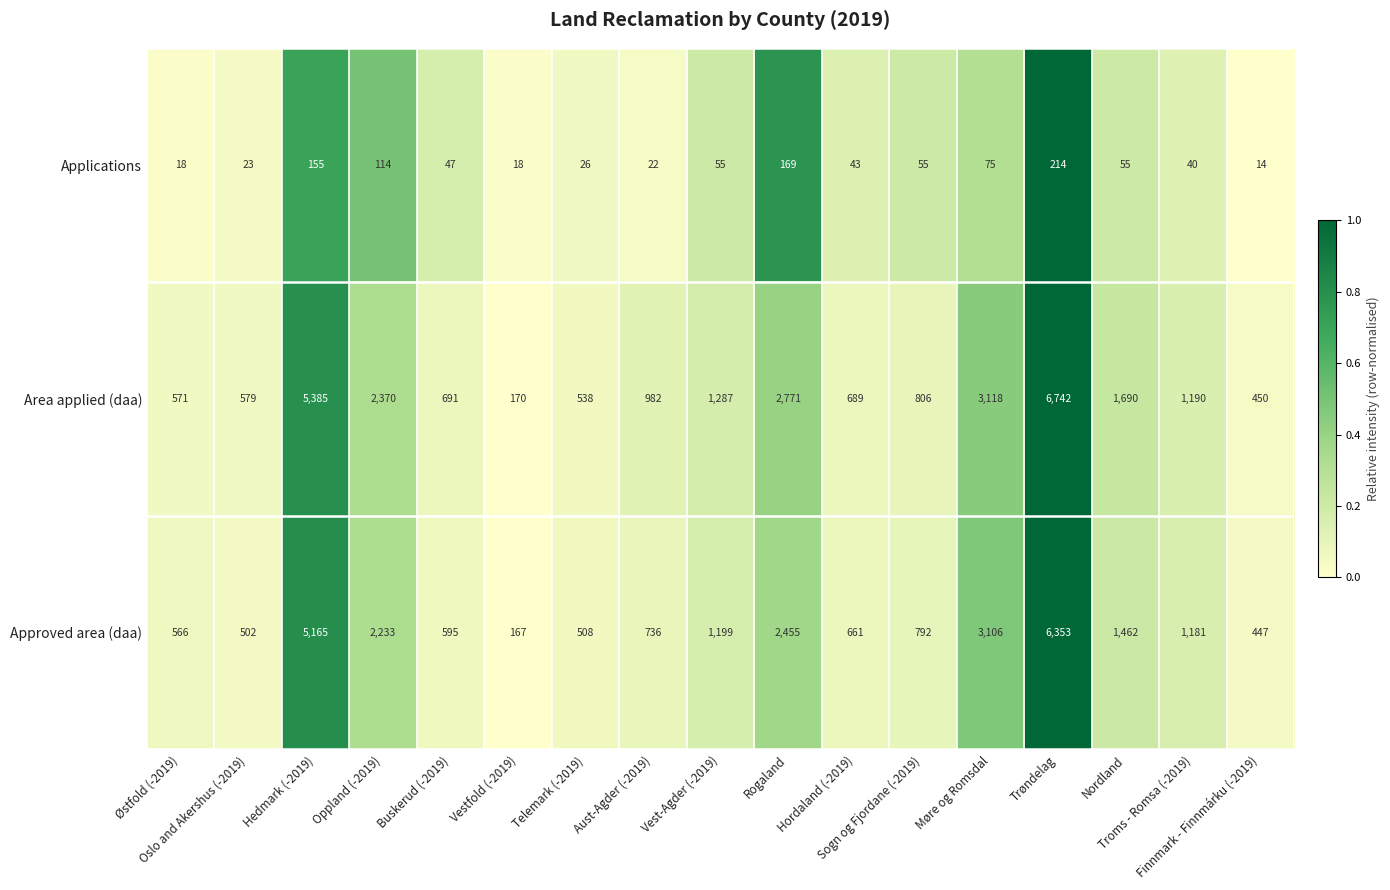

What is the difference between the second highest and second lowest values in the Approved area (daa) series?

4718